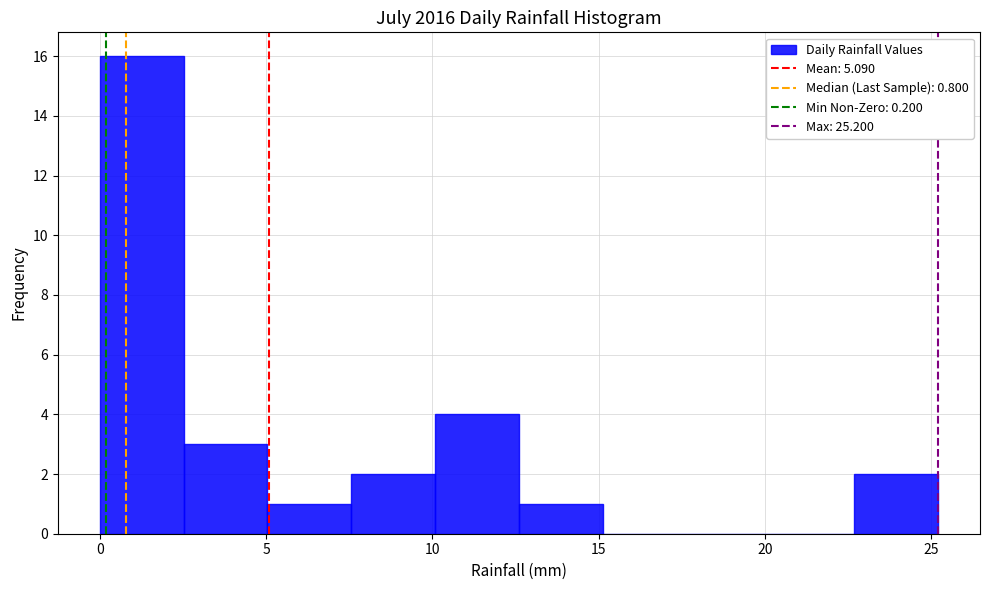

Over which range of the x-axis is the bar tallest?

0.0 to 2.5